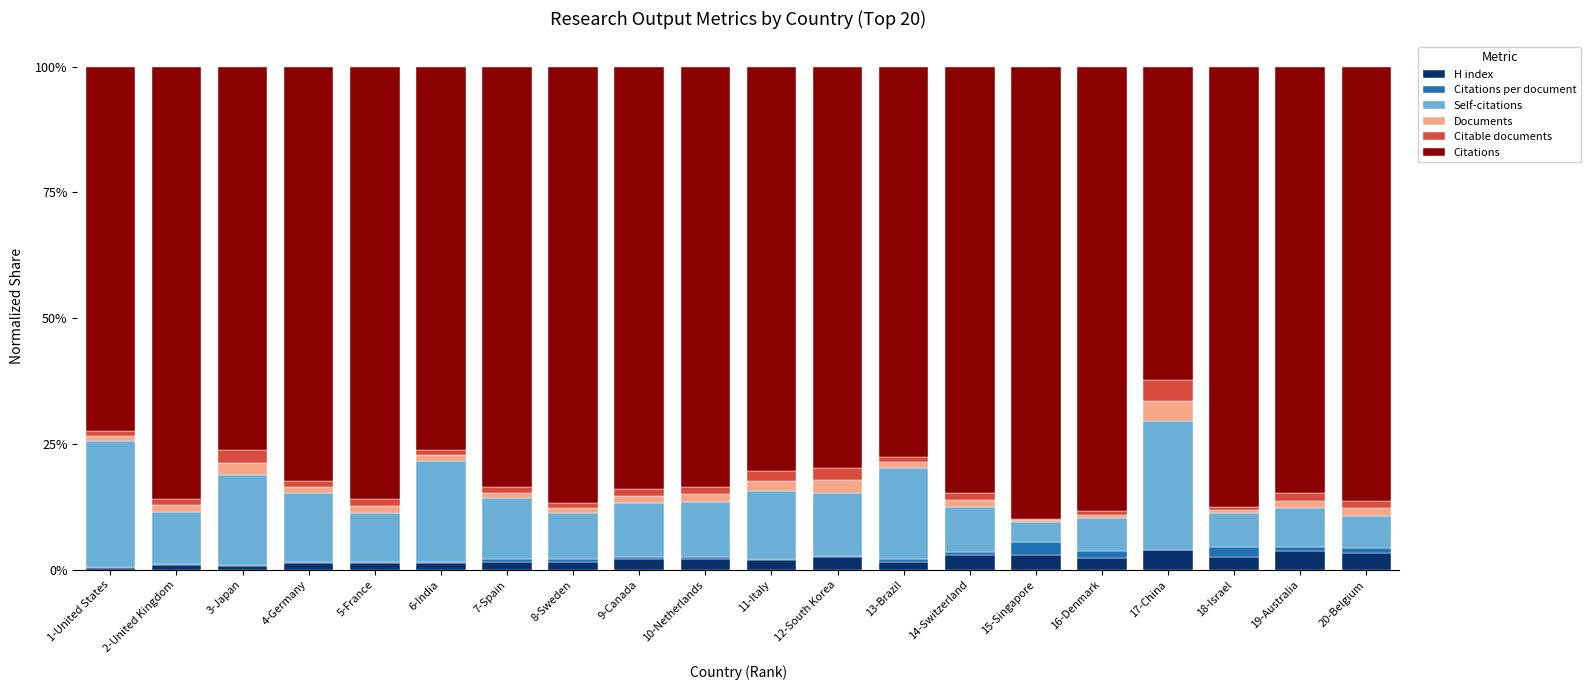

At how many categories does at least one series exceed 0?

20